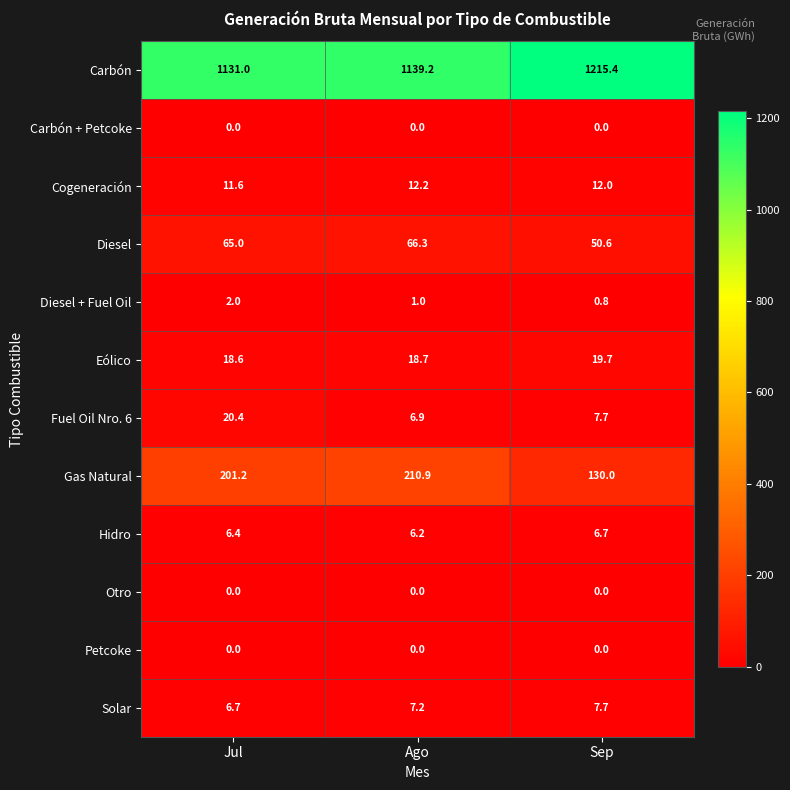

At how many categories does at least one series exceed 315?

3